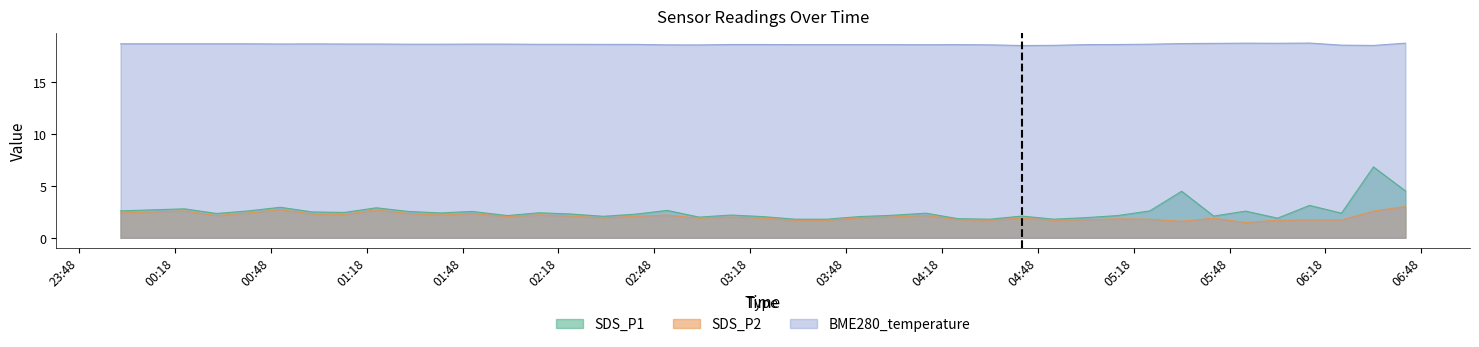

What is the minimum value for SDS_P2?

1.5